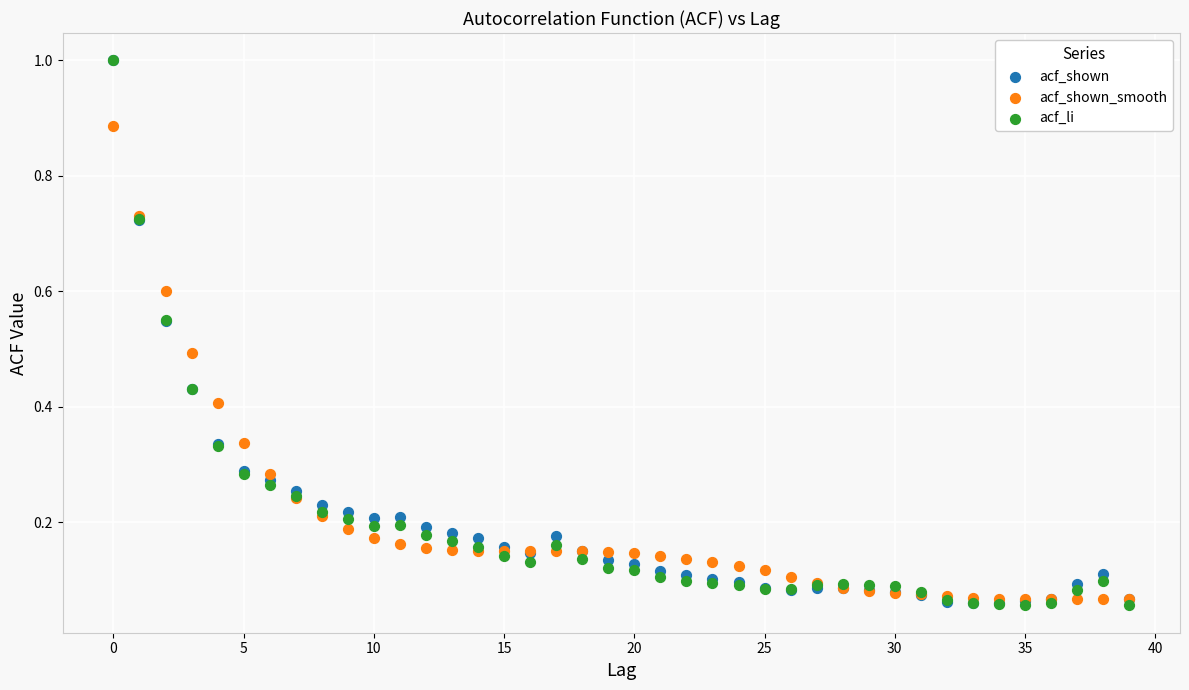

What are all the series names shown in the legend?

acf_shown, acf_shown_smooth, acf_li